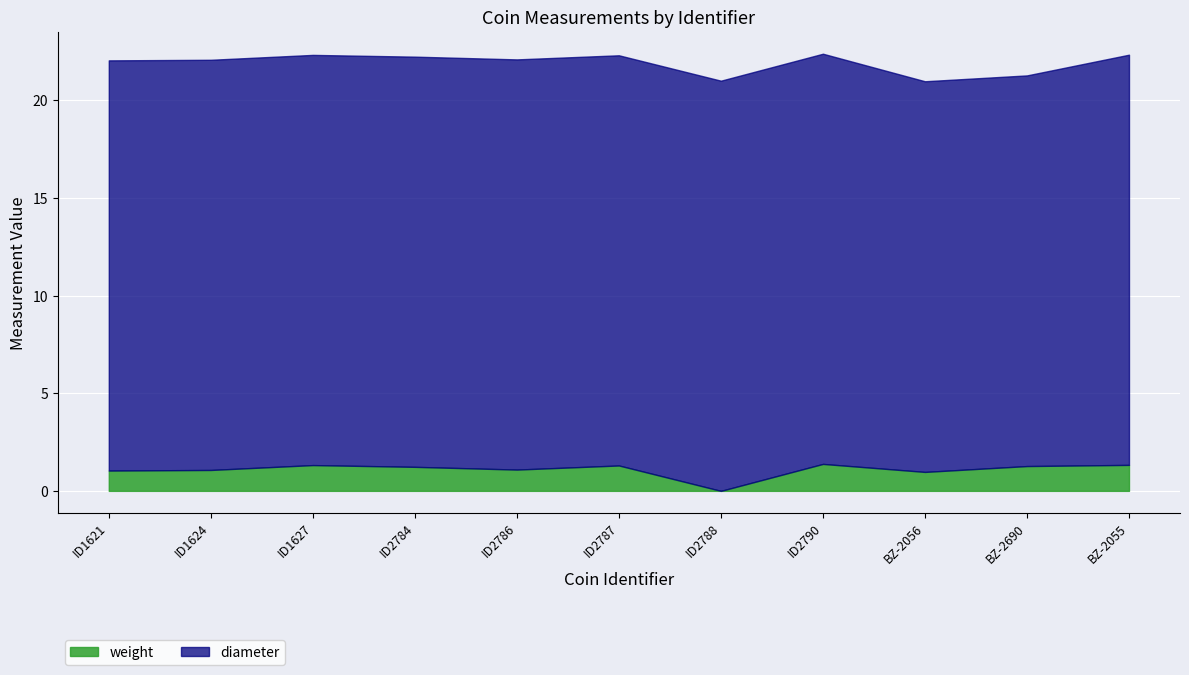

At which label is diameter closest to 20?

BZ-2056